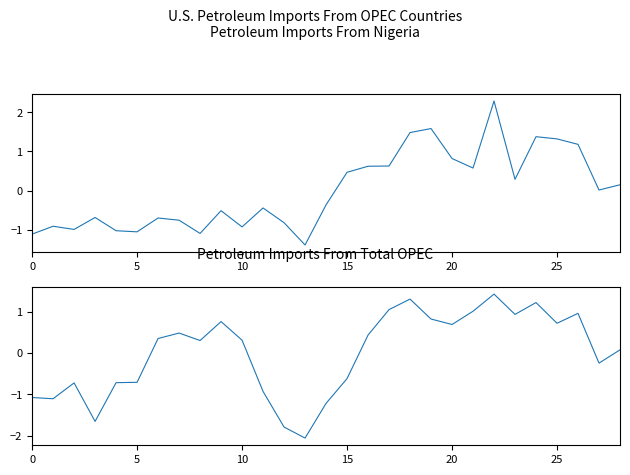

Where does the Petroleum Imports From Nigeria series first go above 0?

15